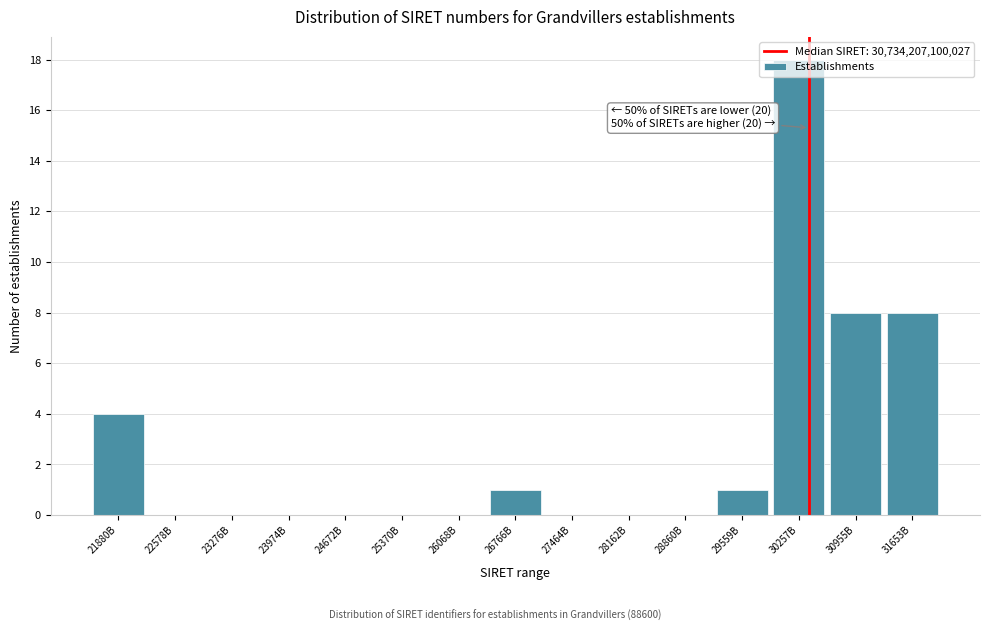

What is the greatest value displayed?

18